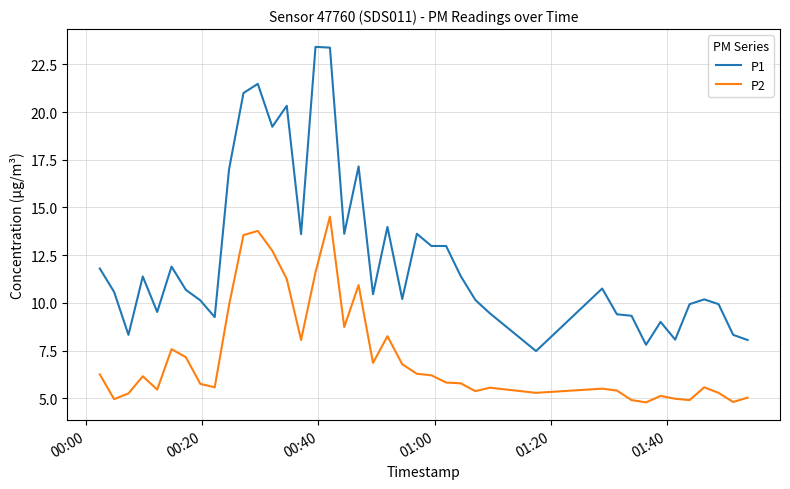

Does the chart have visible grid lines?

Yes